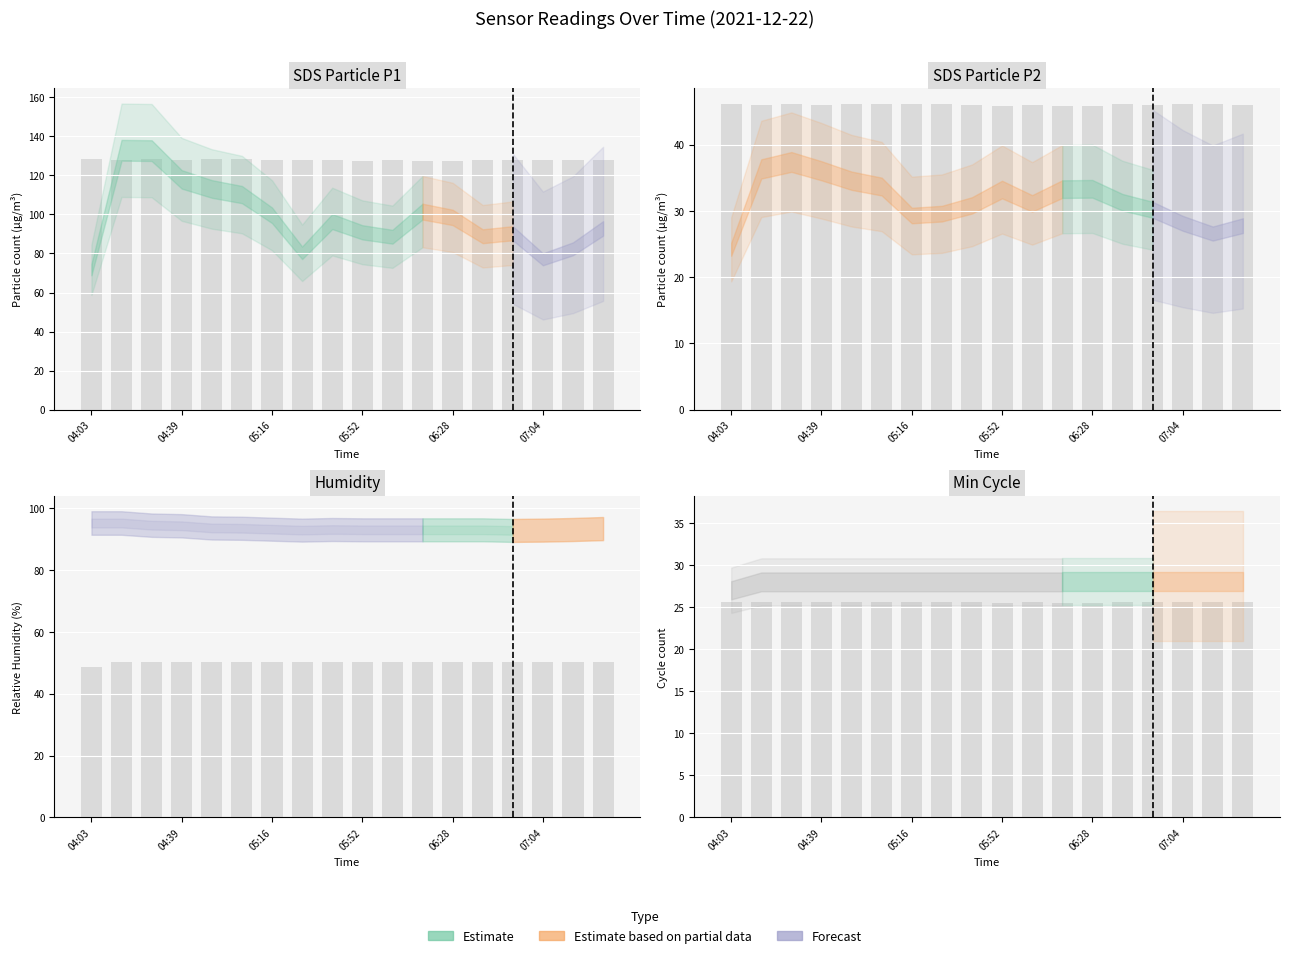

What is the difference between the maximum and minimum values in the Humidity series?

2.4